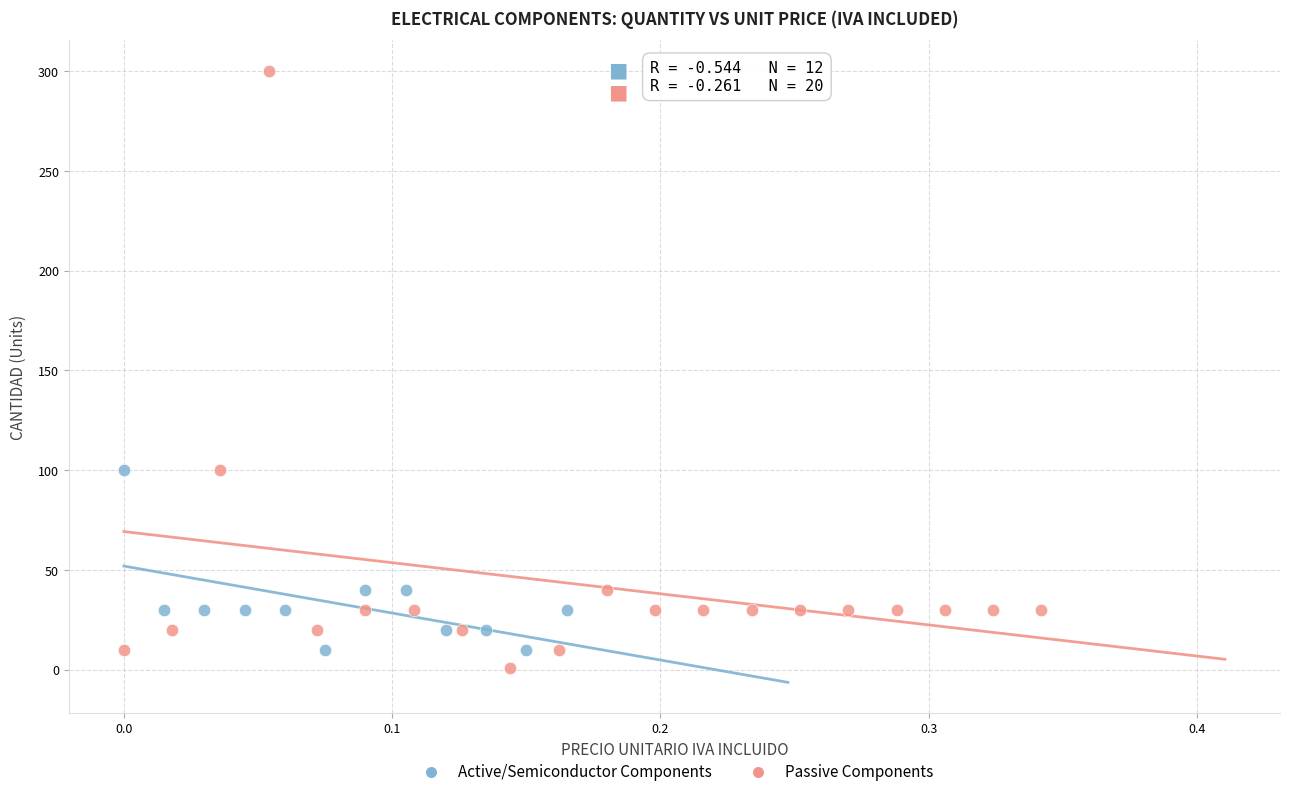

Which series reaches the maximum Y coordinate?

Passive Components